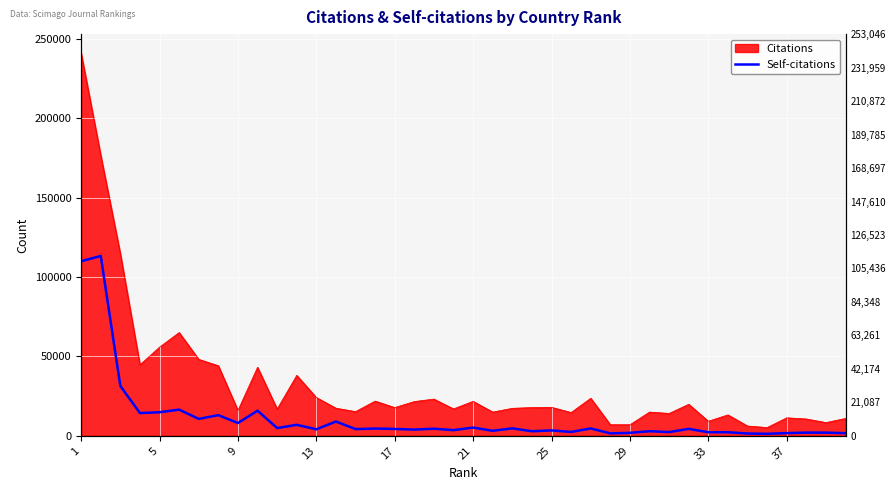

How many values are below 4332?

20